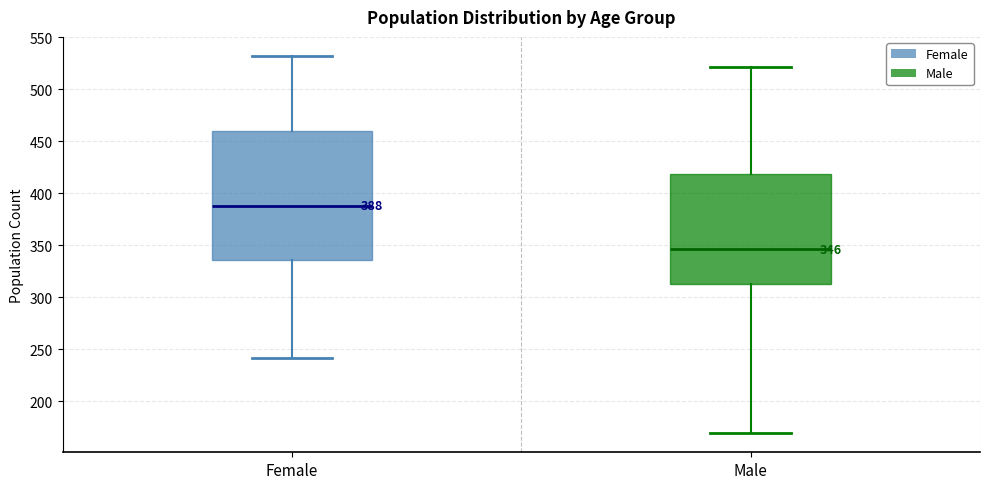

Comparing the boxes themselves (not the whiskers), which one is the tallest?

Female